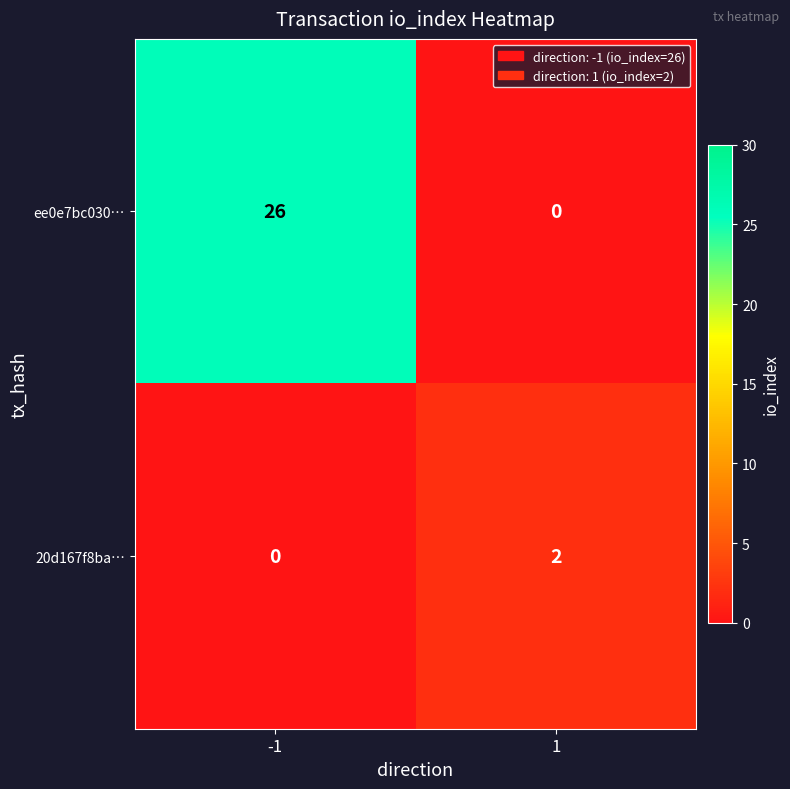

The value of ee0e7bc030… at 1 is 0. True or false?

True